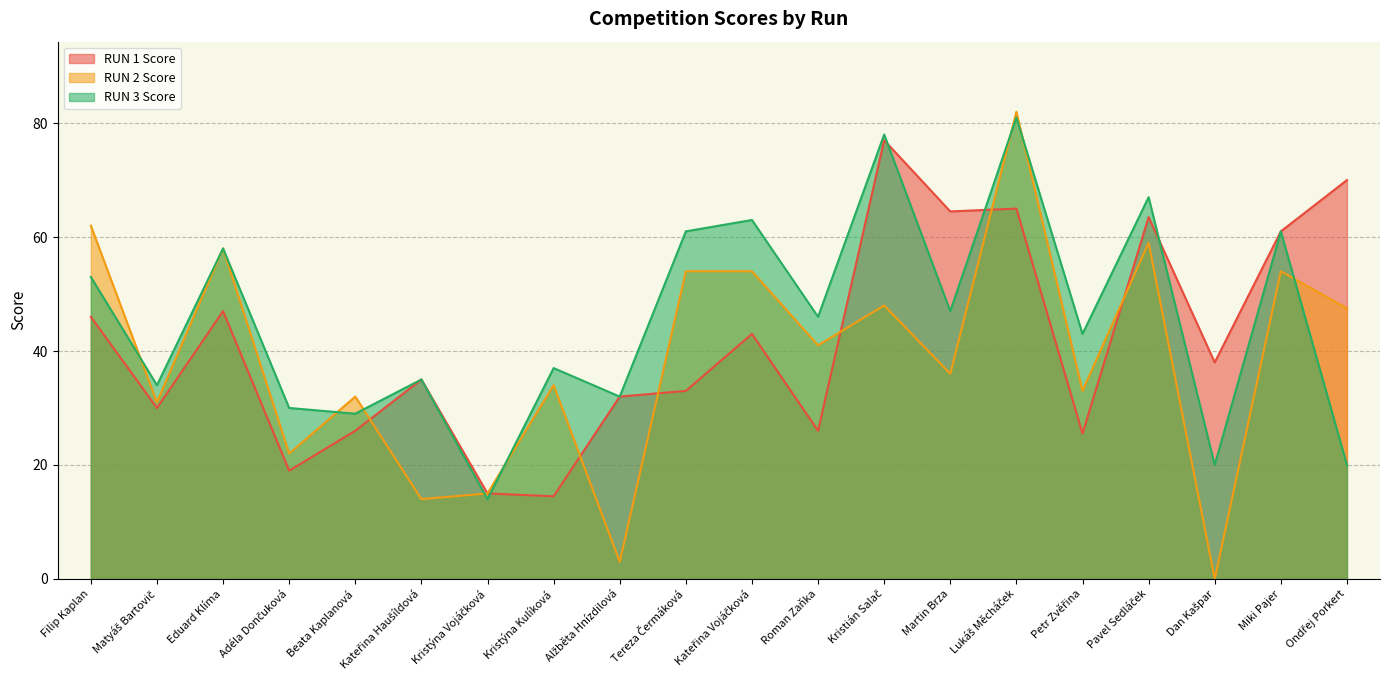

True or false: RUN 2 Score and RUN 3 Score intersect in this chart.

True